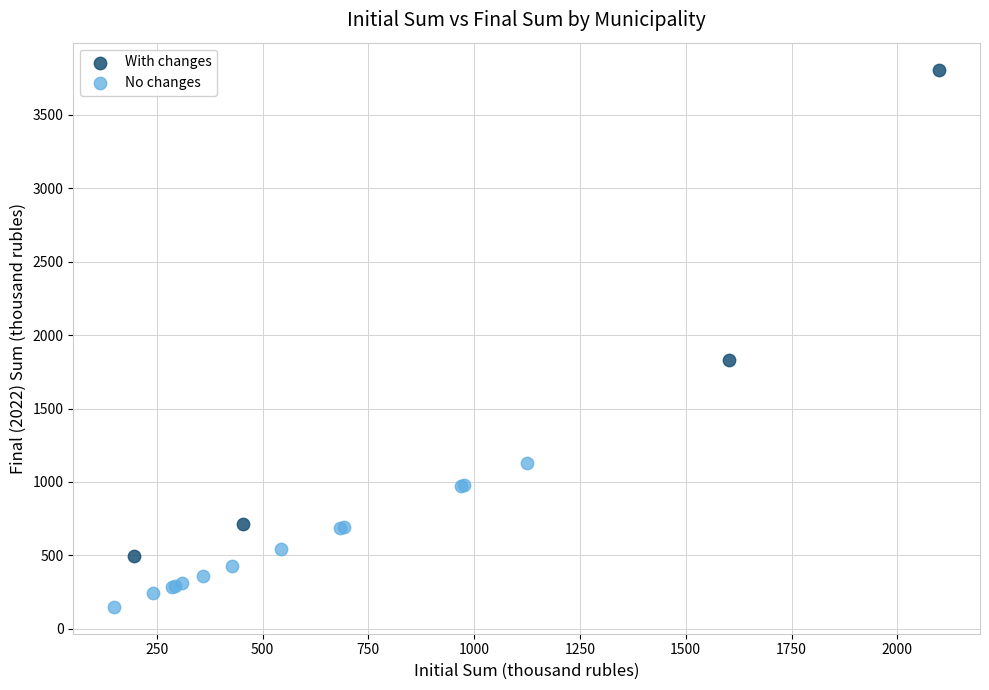

Which series reaches the minimum Y coordinate?

No changes